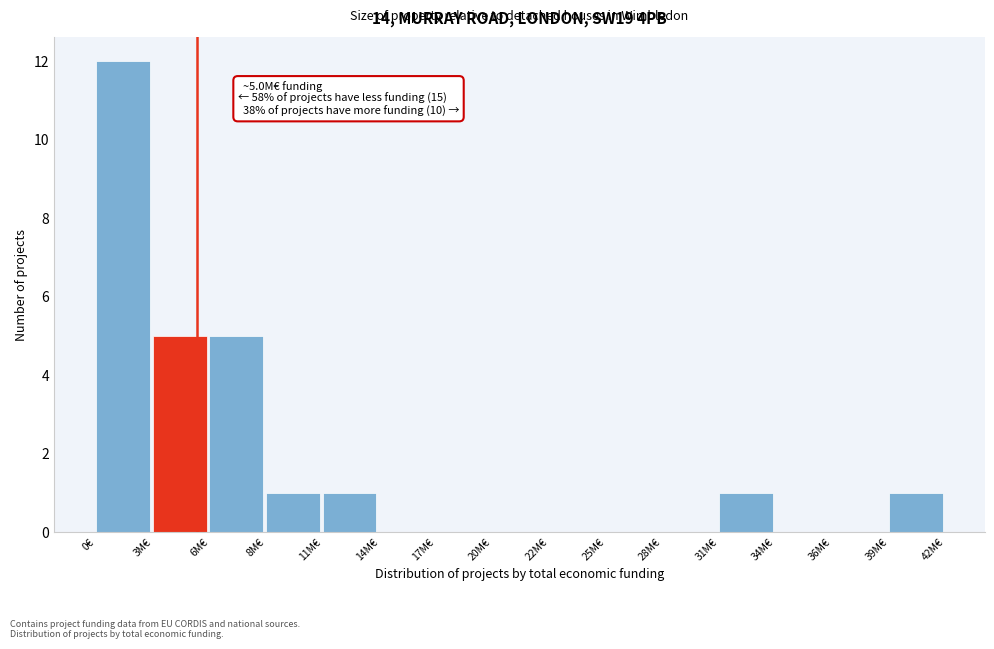

Reading left to right, what are all the values shown in this chart?

0€=12	3M€=5	6M€=5	8M€=1	11M€=1	14M€=0	17M€=0	20M€=0	22M€=0	25M€=0	28M€=0	31M€=1	34M€=0	36M€=0	39M€=1